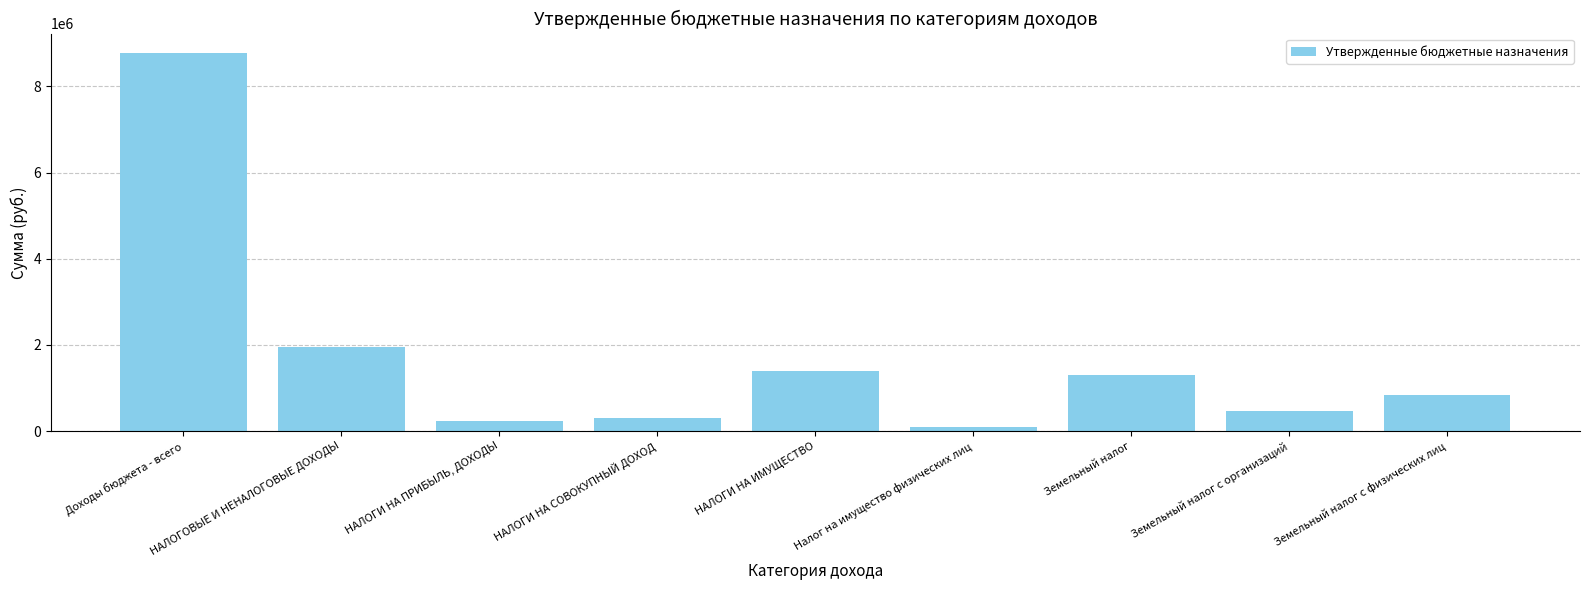

Is it true that the value at НАЛОГОВЫЕ И НЕНАЛОГОВЫЕ ДОХОДЫ is 1942200?

True